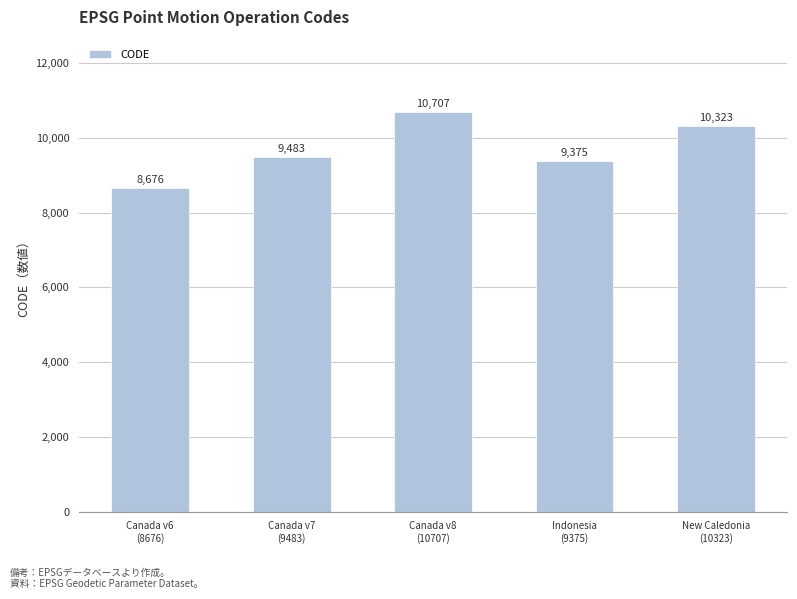

Which has a higher value, Indonesia
(9375) or Canada v8
(10707)?

Canada v8
(10707)